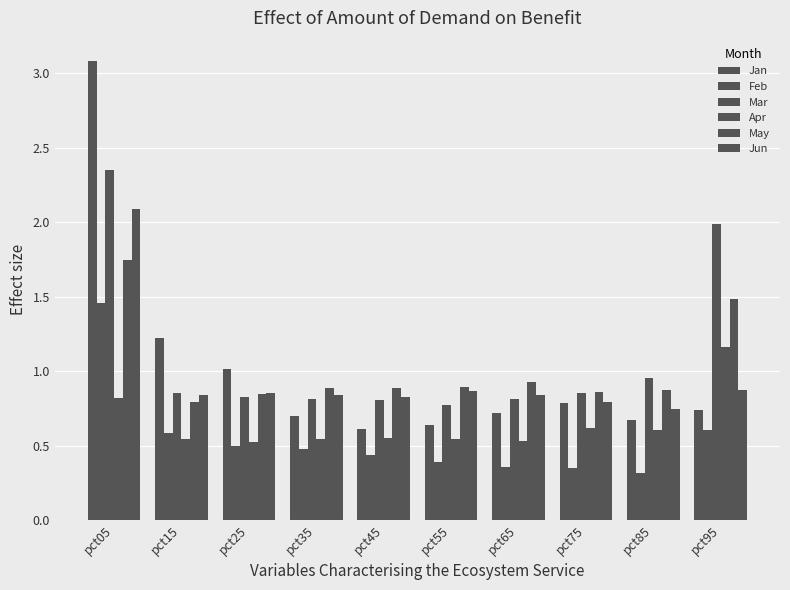

Rank the series at pct55 from highest to lowest value.

May, Jun, Mar, Jan, Apr, Feb